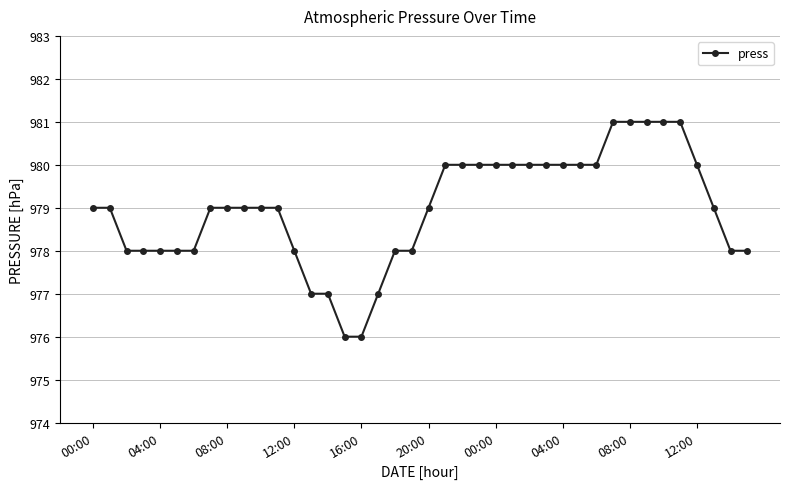

Does the chart have visible grid lines?

Yes